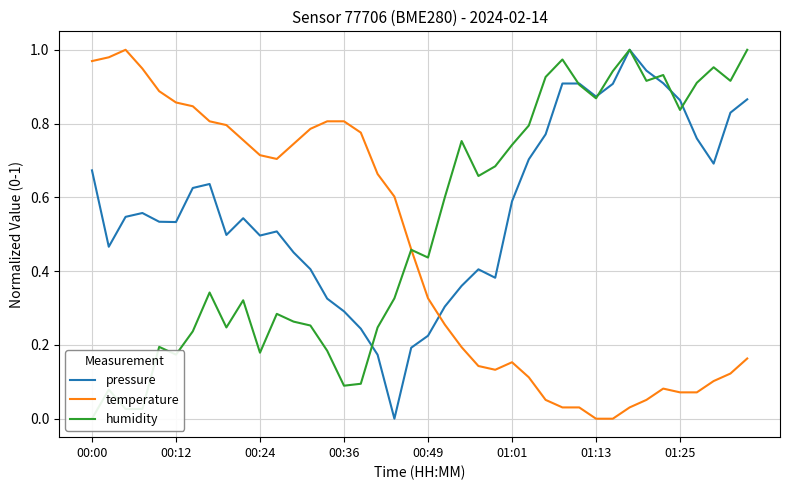

Which series ends up on top after the final intersection of temperature and pressure?

pressure